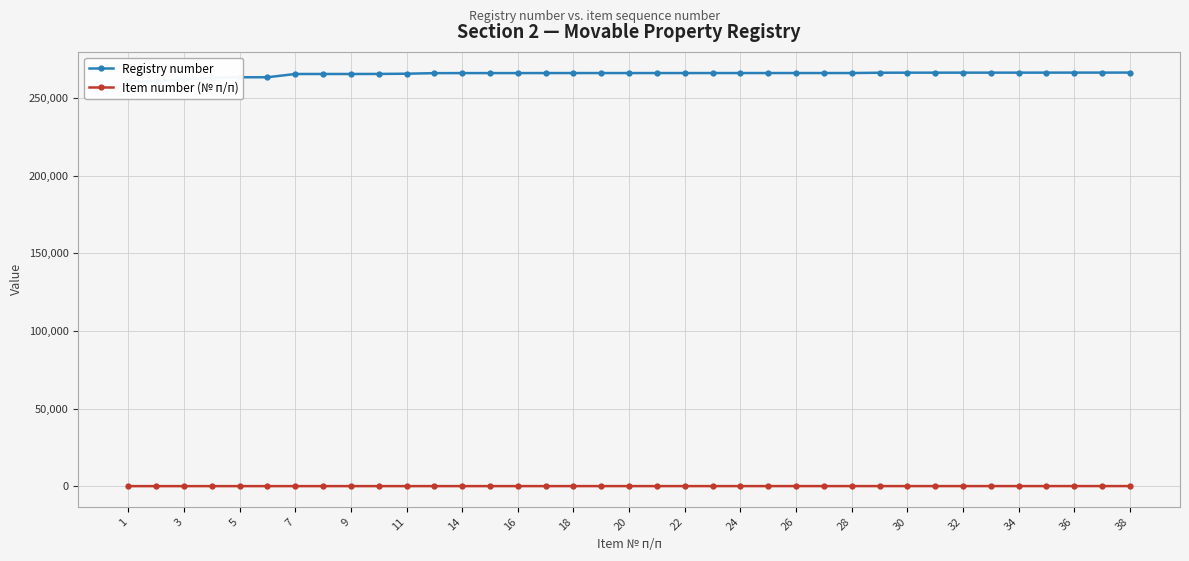

Is this an area chart (filled region under the line)?

No